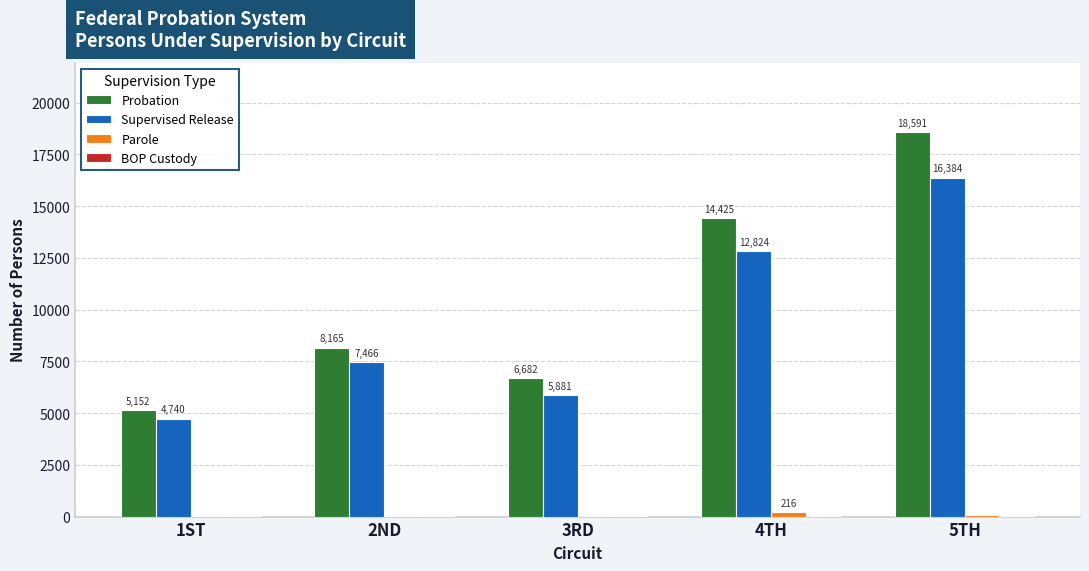

Between 3RD and 5TH, which series saw the biggest shift?

Probation